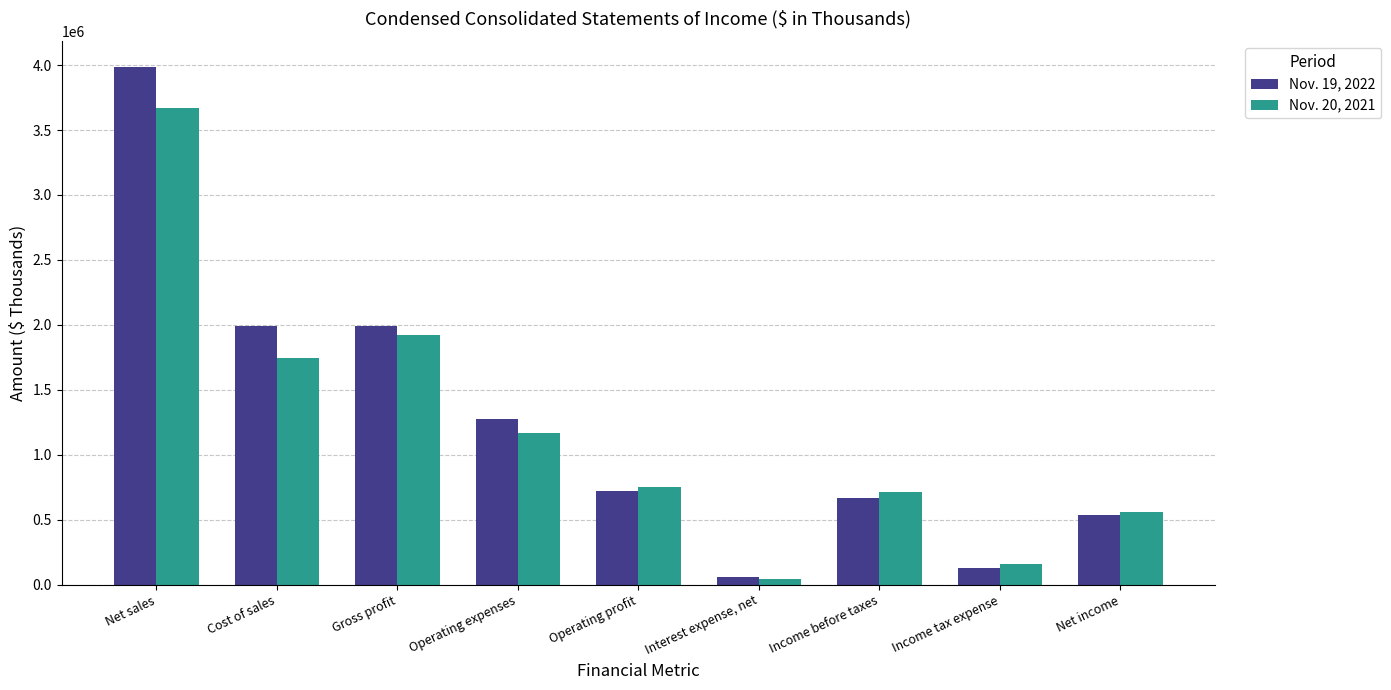

Is it true that Nov. 20, 2021 equals 711201 at Income before taxes?

True